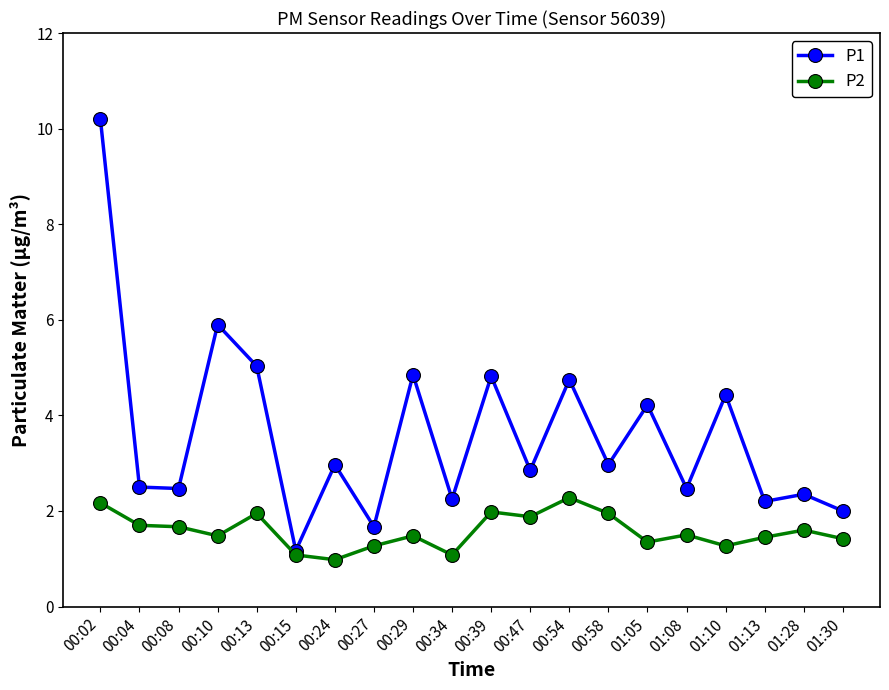

Which series has the widest spread of values?

P1